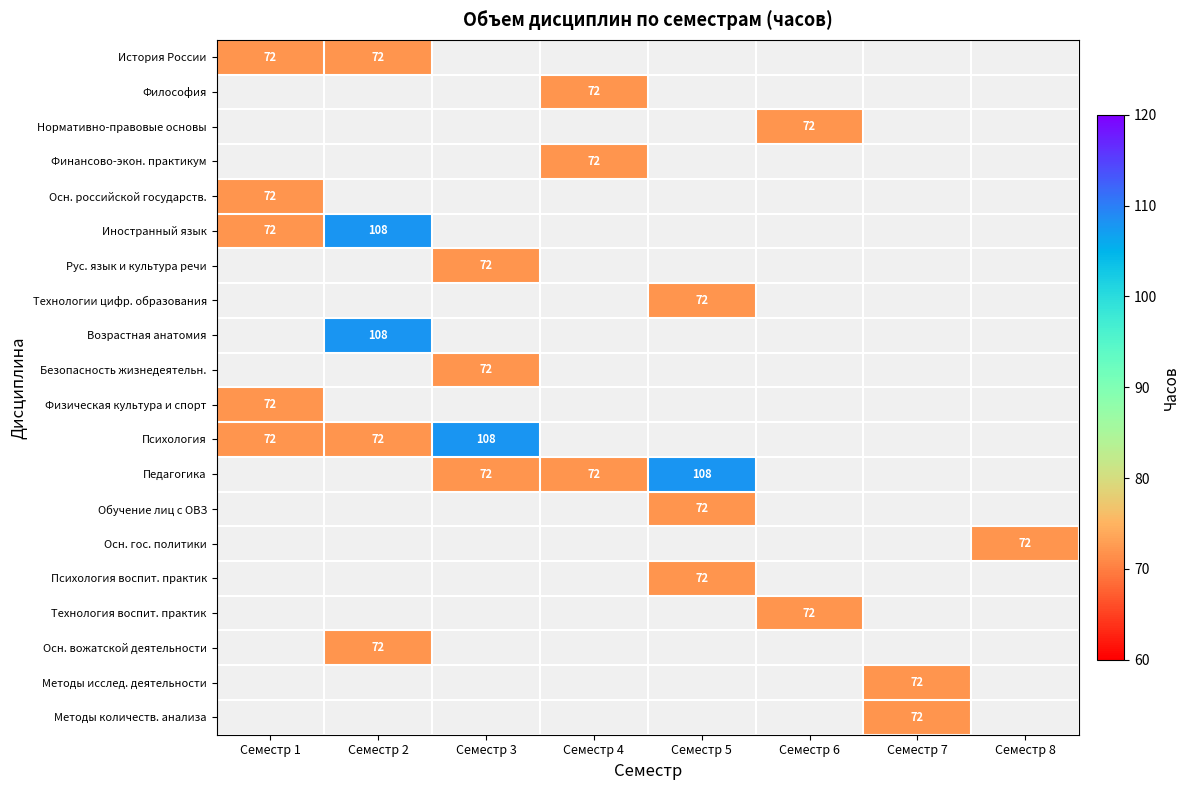

Is it true that Рус. язык и культура речи equals 72 at Семестр 3?

True